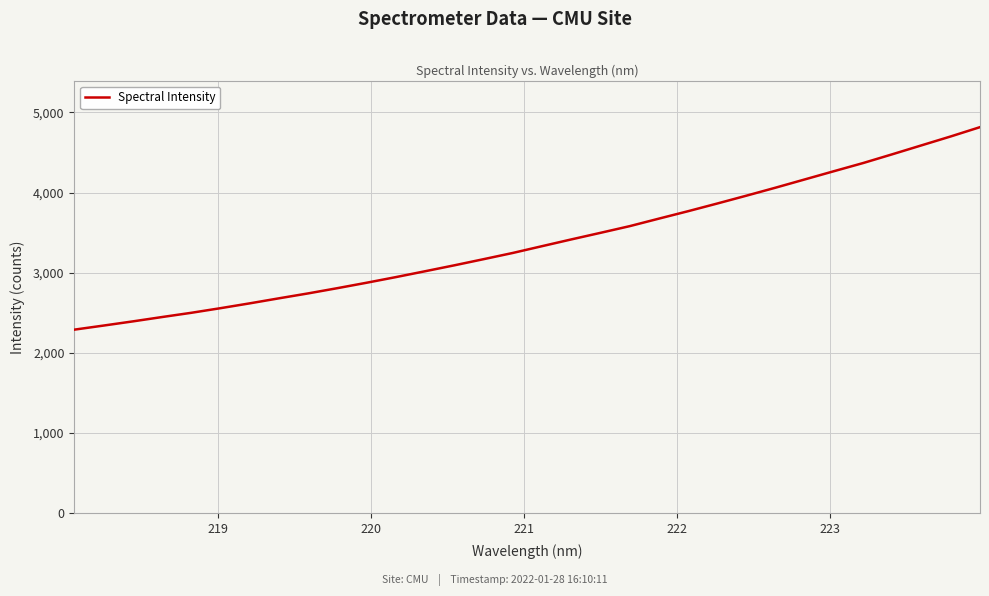

What is the maximum value shown in the chart?

4815.6